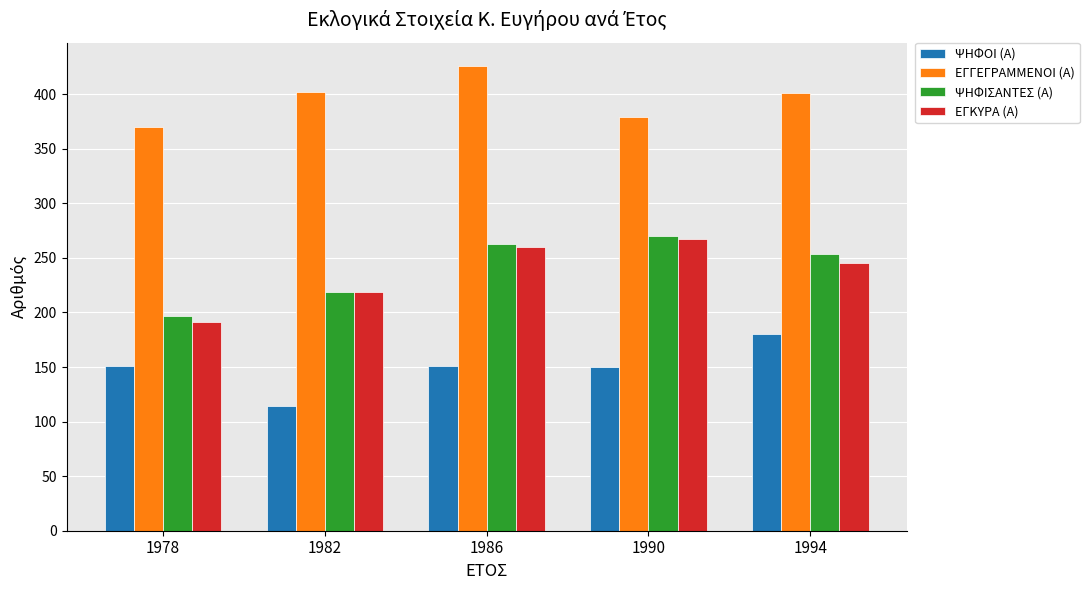

Which series has the largest total across all categories?

ΕΓΓΕΓΡΑΜΜΕΝΟΙ (Α)